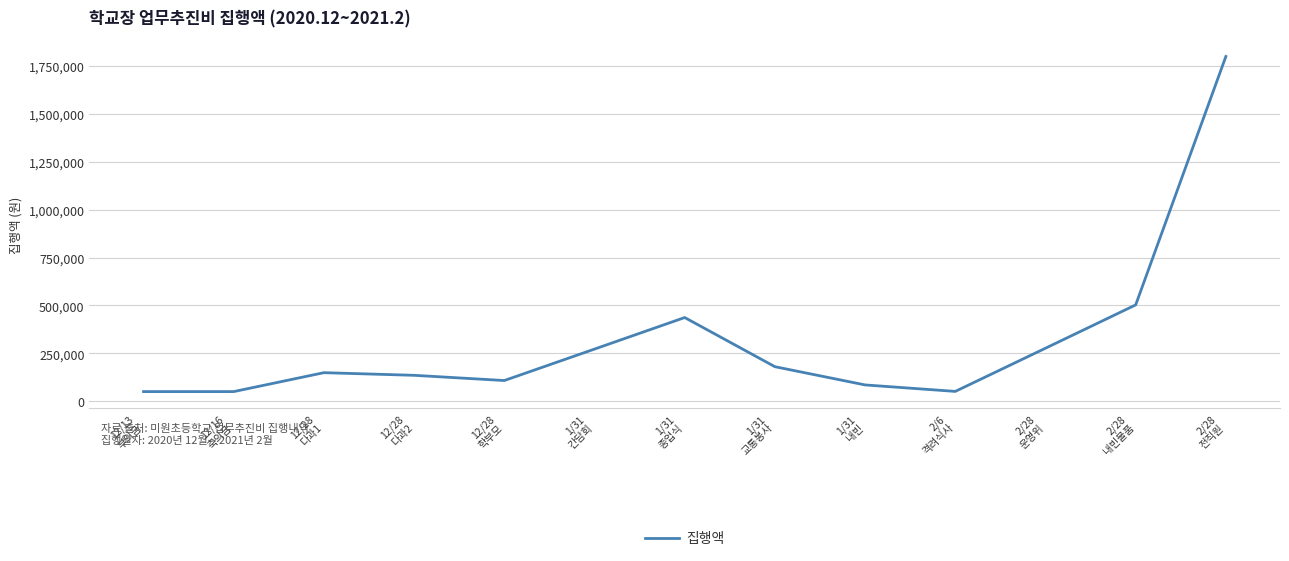

Which label corresponds to the largest value in the chart?

2/28
전직원